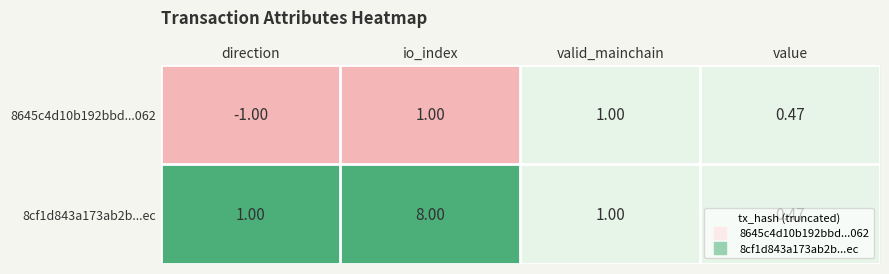

At which category does the chart reach its peak across all series?

io_index